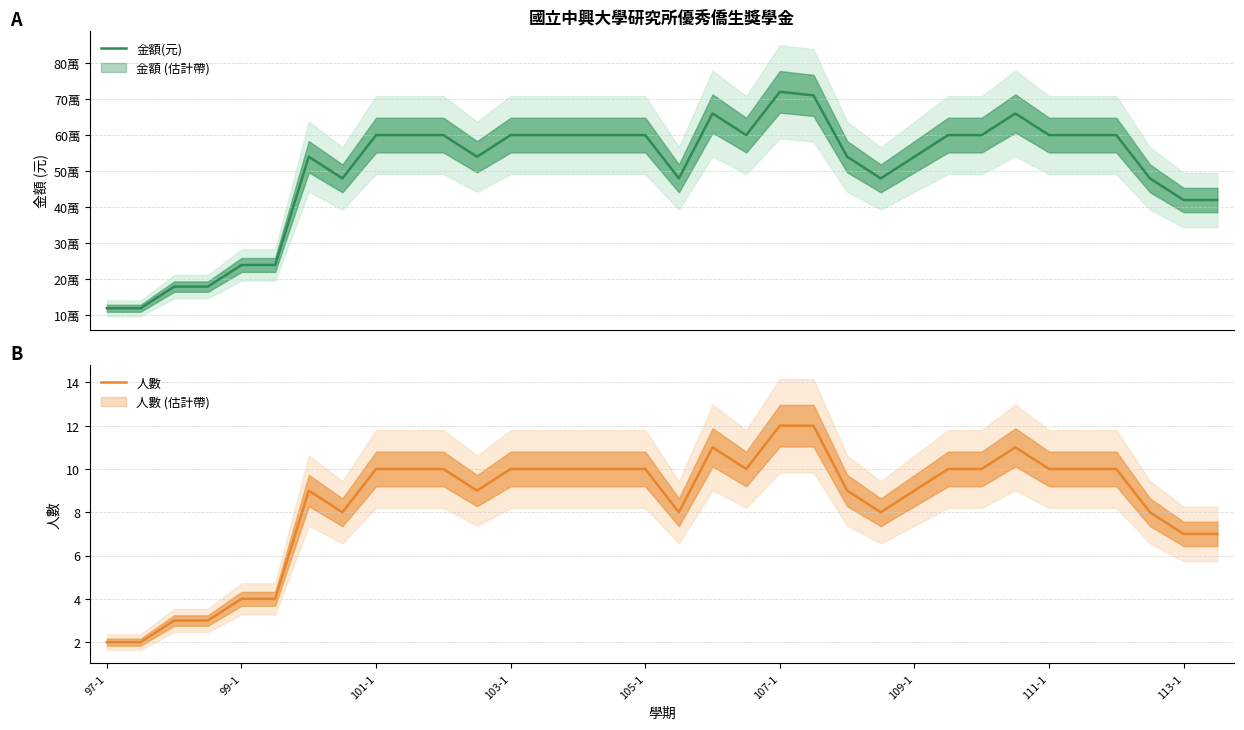

Is it true that 人數 equals 18 at 103-1?

False